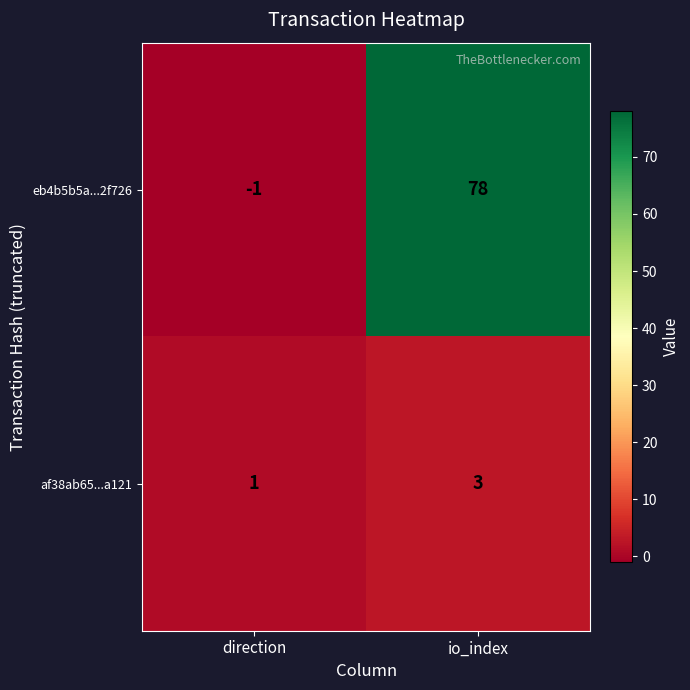

Reading right to left, extract all data points from this chart.

eb4b5b5a...2f726: io_index=78	direction=-1
af38ab65...a121: io_index=3	direction=1